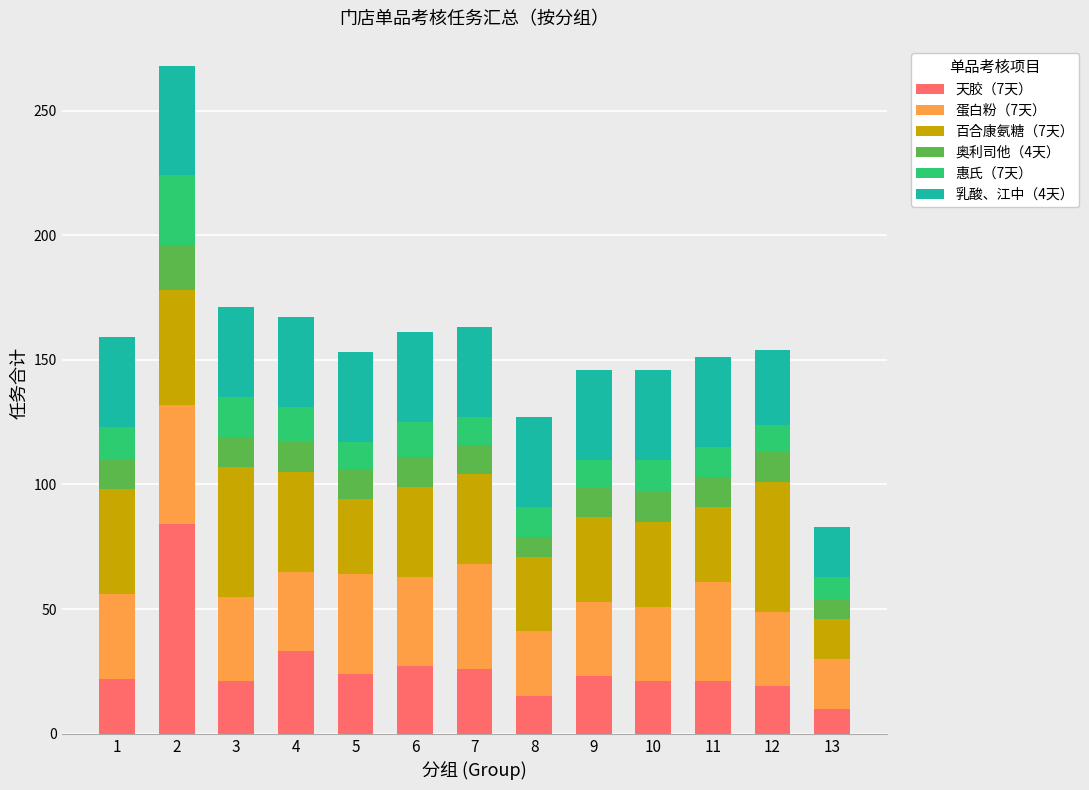

Count the number of categories in the chart.

13